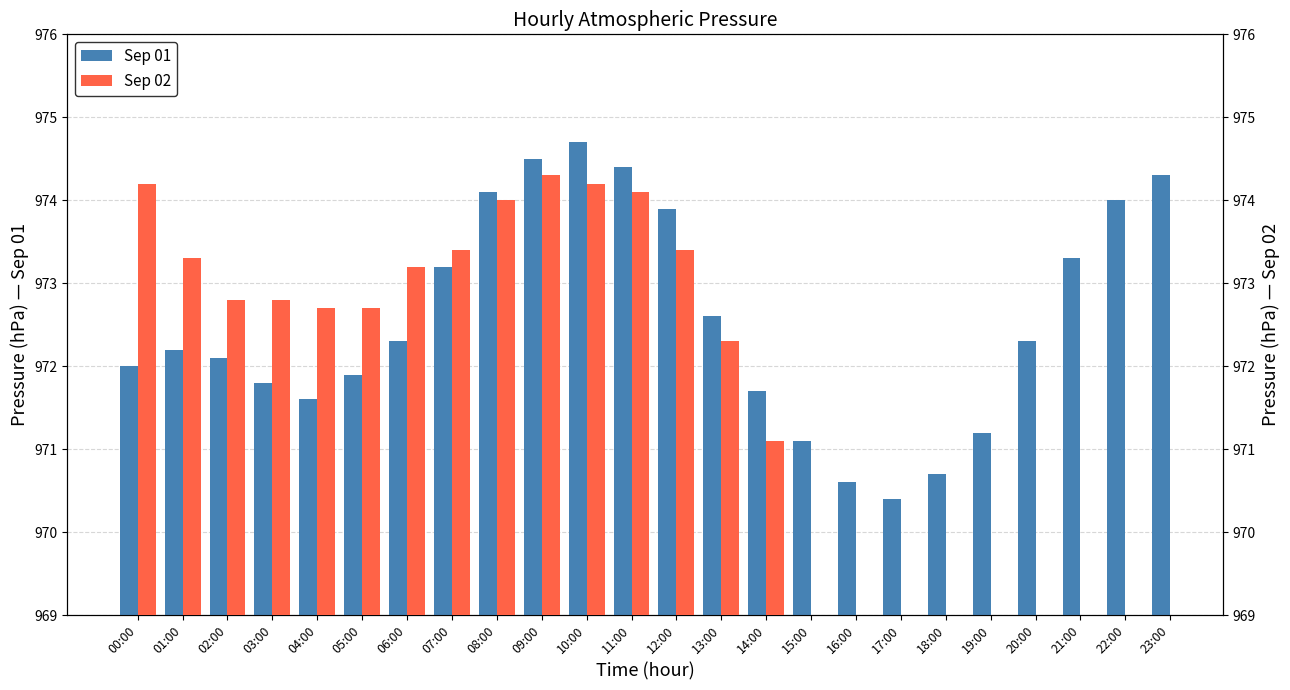

List the series in order of their peak value, lowest first.

Sep 02, Sep 01